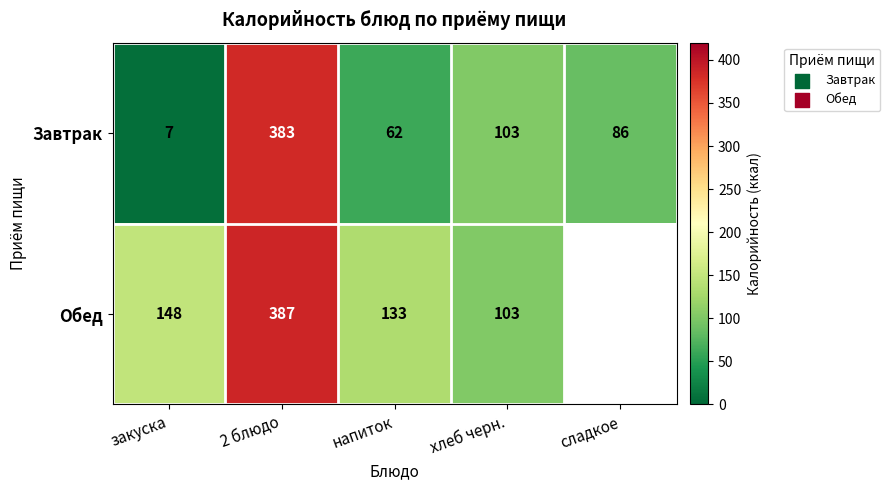

At which label does Завтрак reach its minimum?

закуска